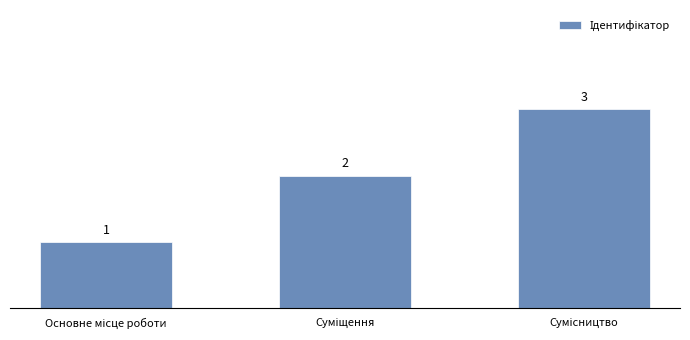

Does the chart contain any negative values?

No